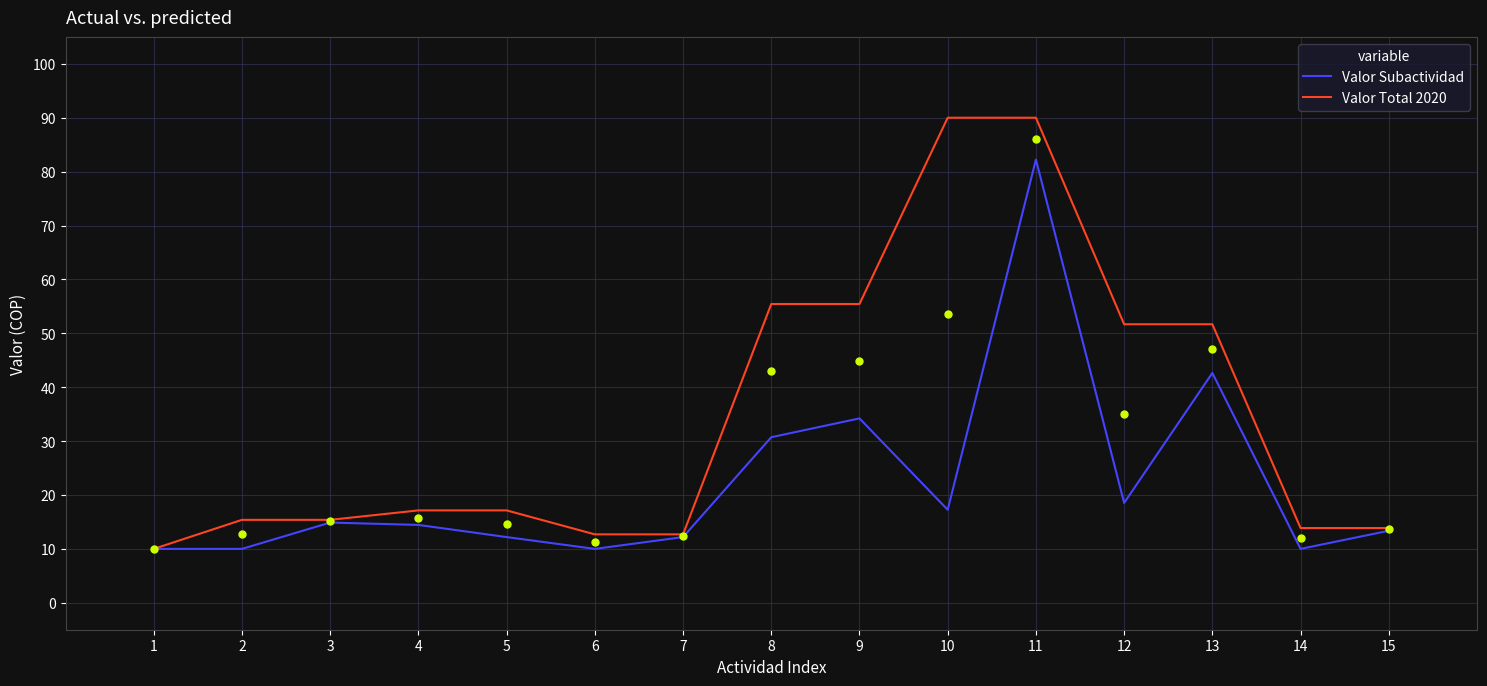

The Valor Total 2020 series shows 51.7 at 13. True or false?

True